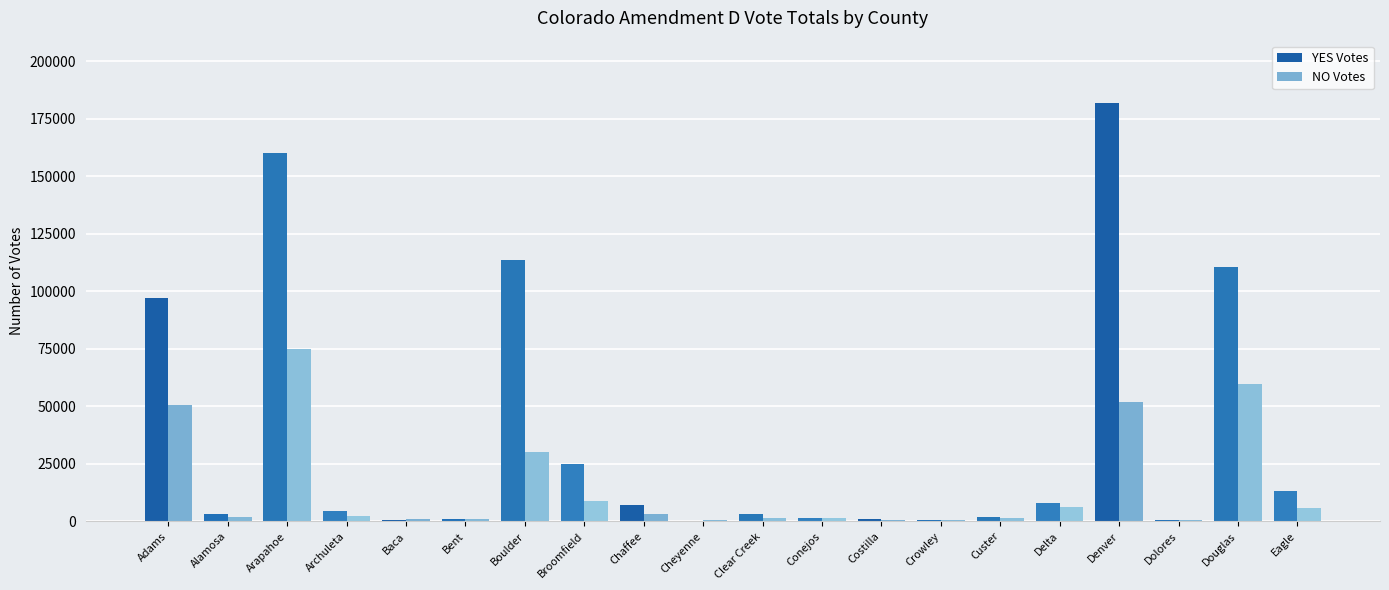

Which series changed the most between Arapahoe and Clear Creek?

YES Votes